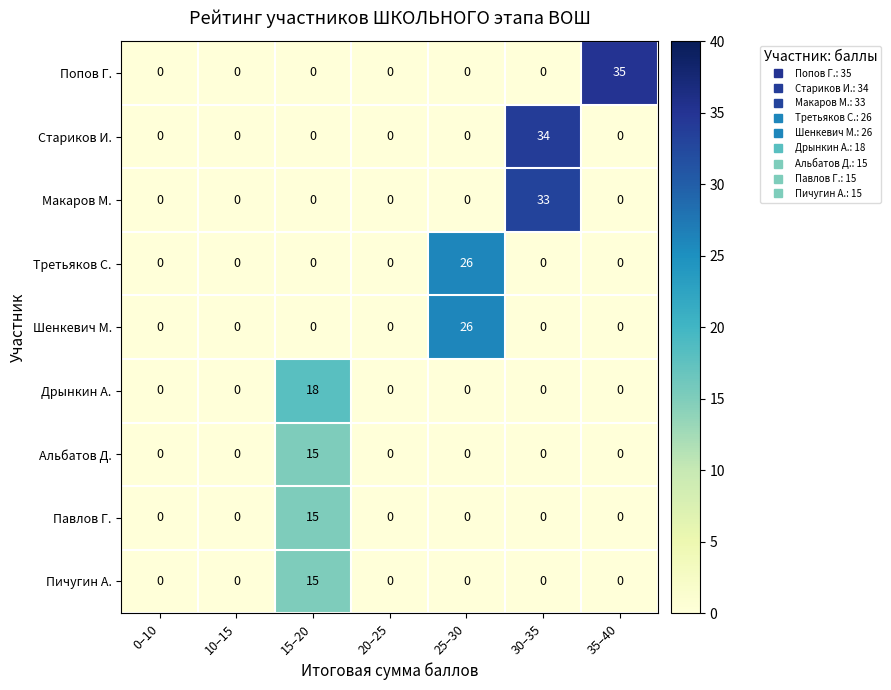

Which series has the largest range (max minus min)?

Попов Г.